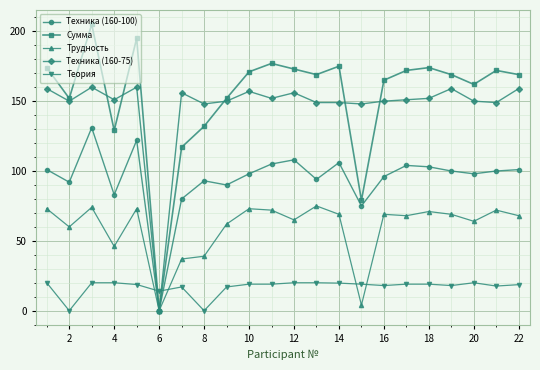

How many lines are shown in the chart?

5